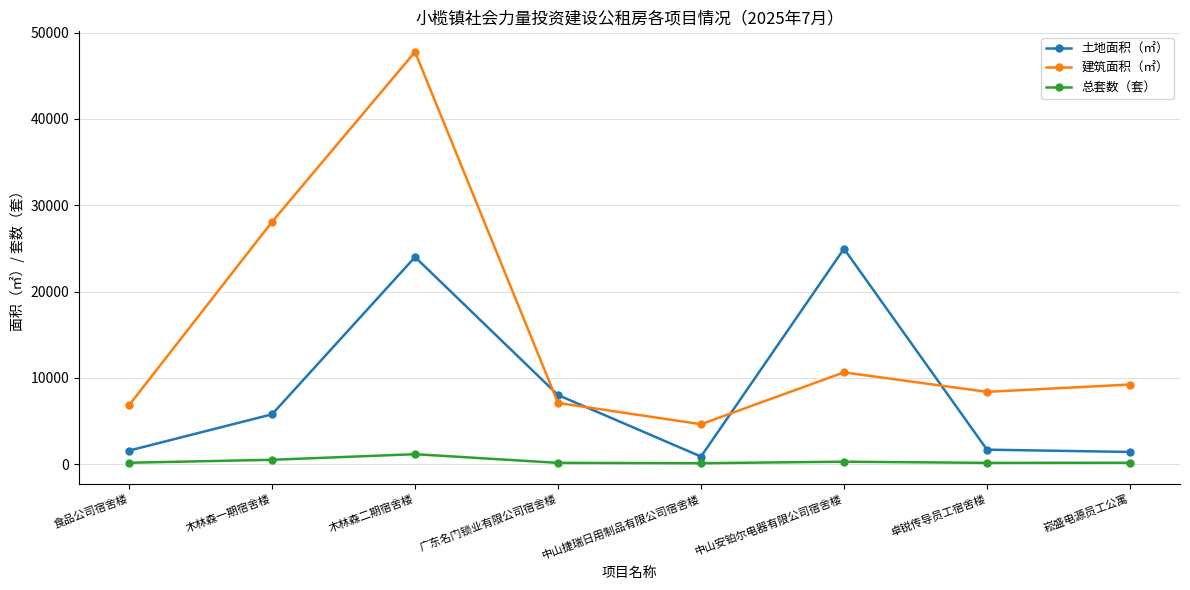

Is it true that 土地面积（㎡） equals 24962.3 at 中山安铂尔电器有限公司宿舍楼?

True